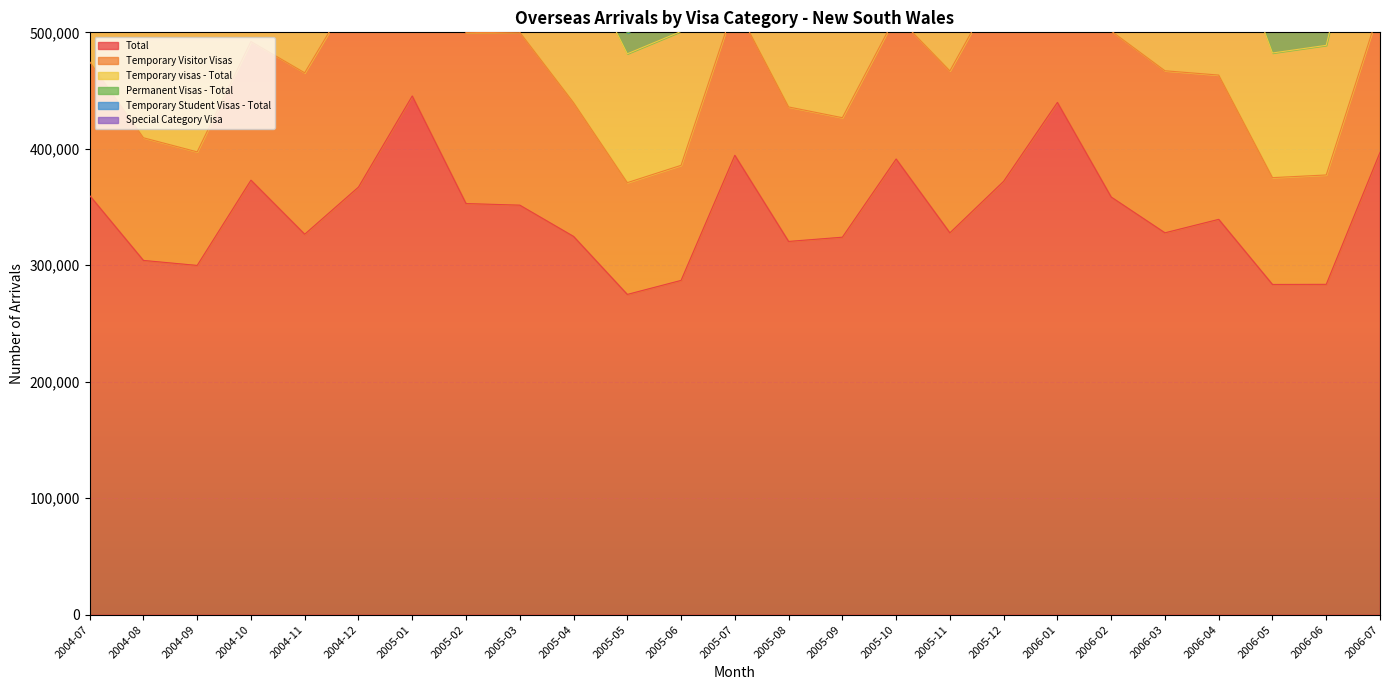

At how many categories does at least one series exceed 159265?

25